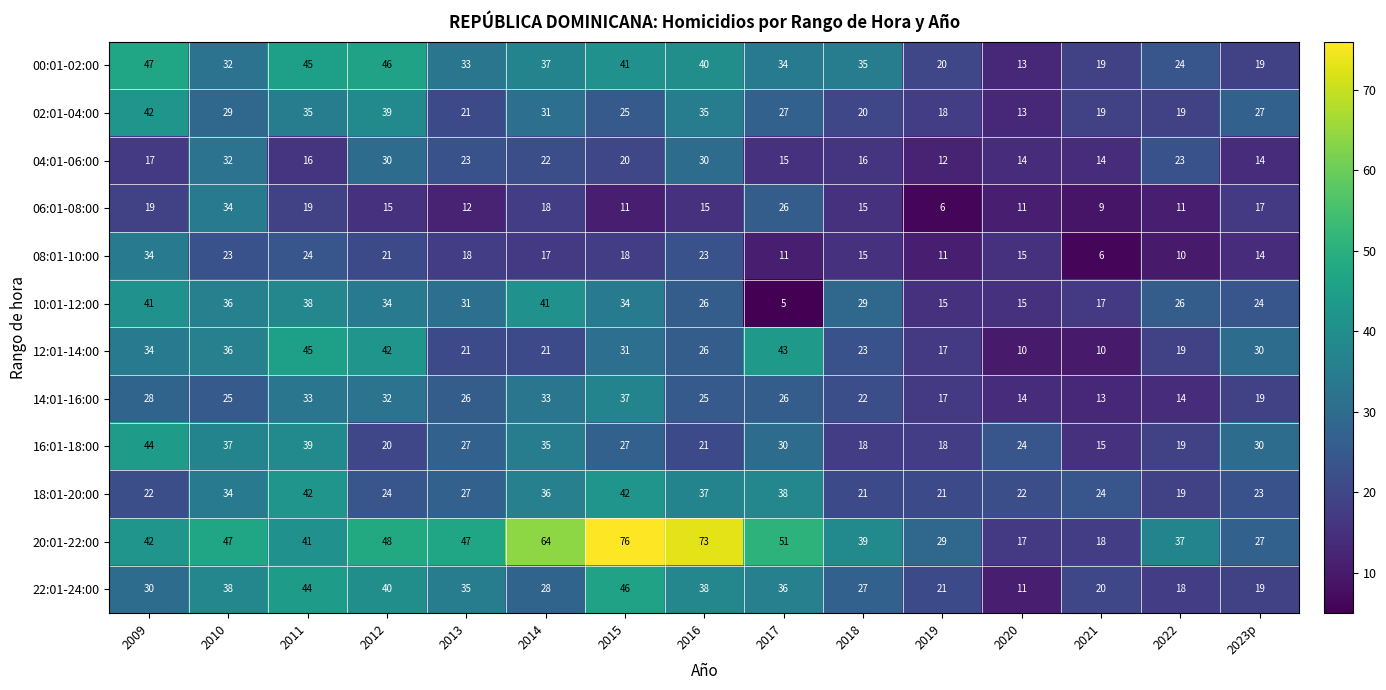

How many data points does each series have?

15